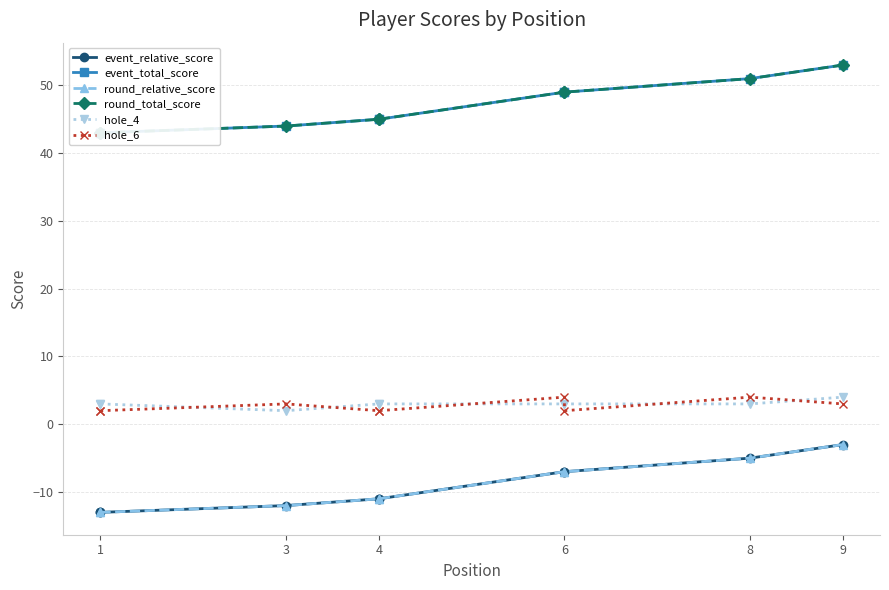

Which series has the largest range (max minus min)?

event_relative_score